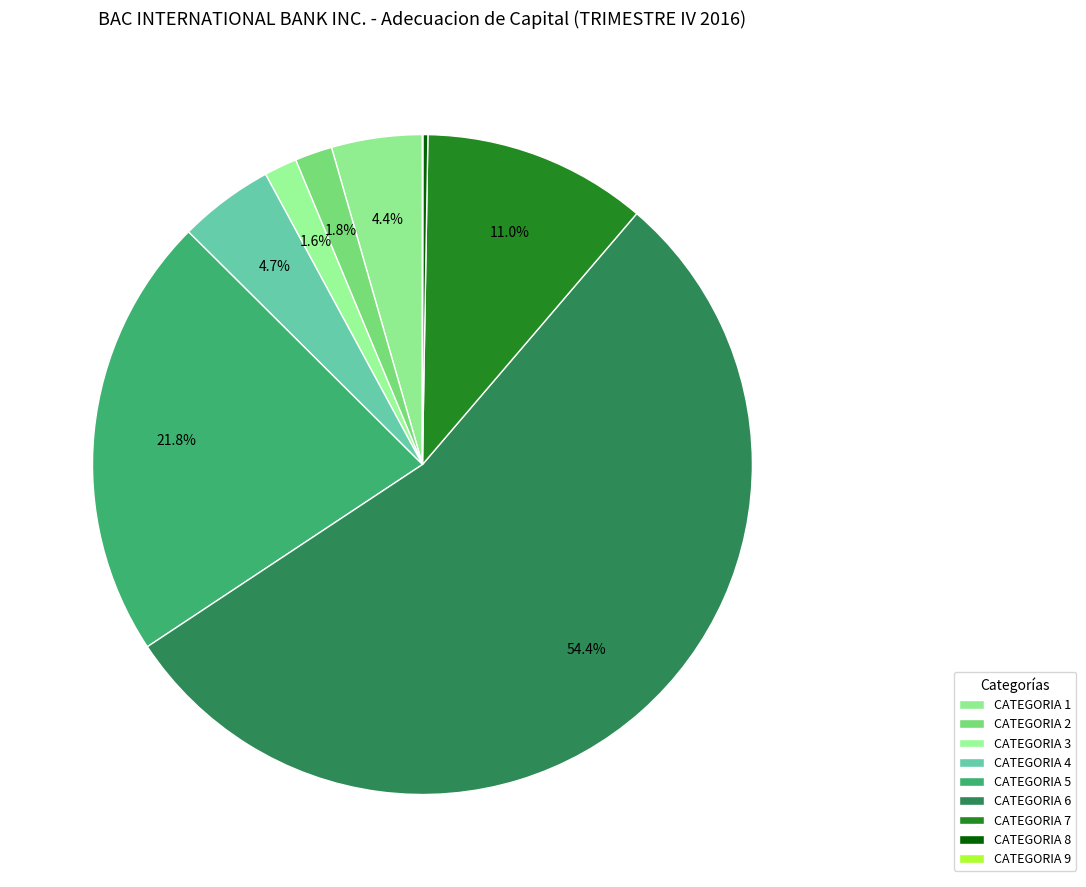

To the nearest percent, what percentage of the pie is CATEGORIA 7?

11%